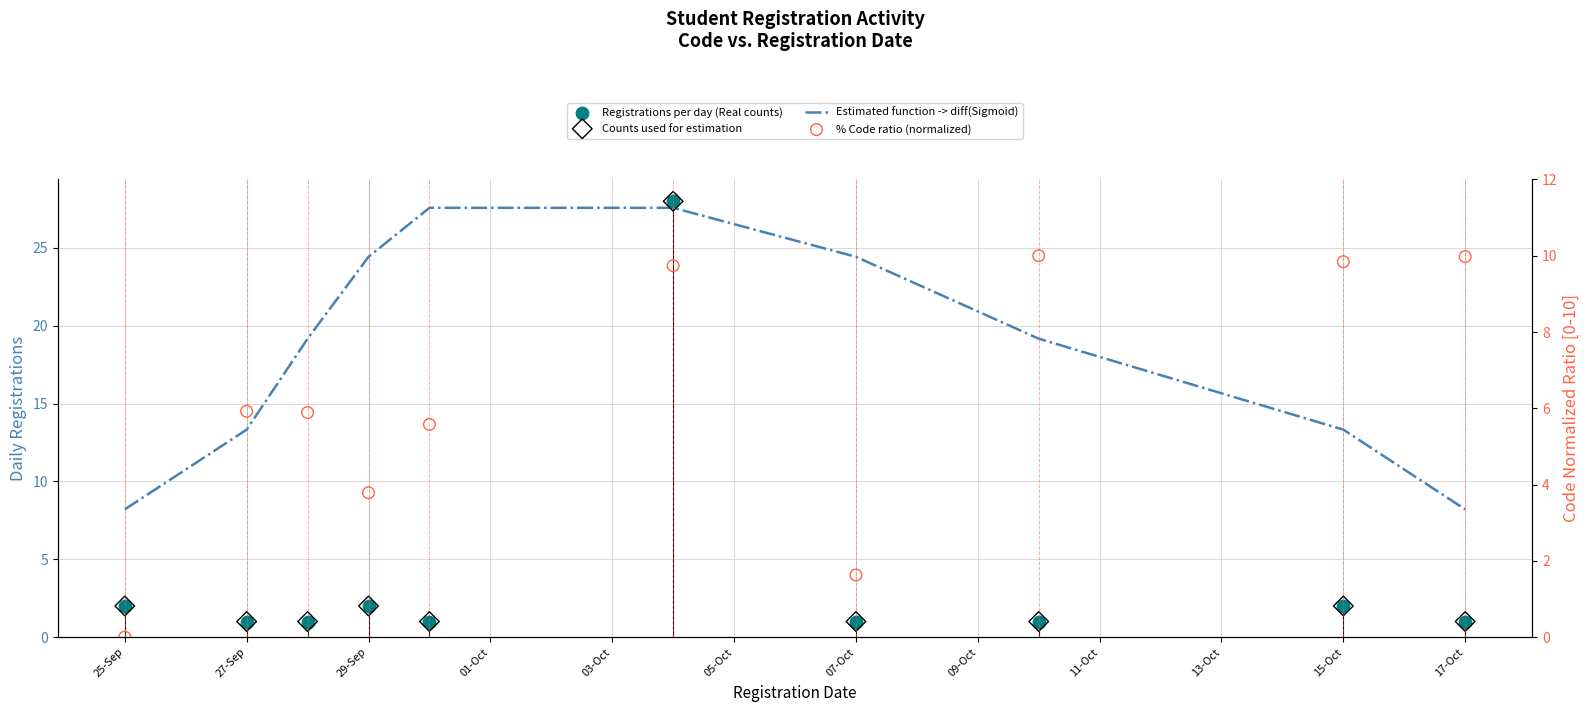

Which series contains the lowest Y value?

% Code ratio (normalized)